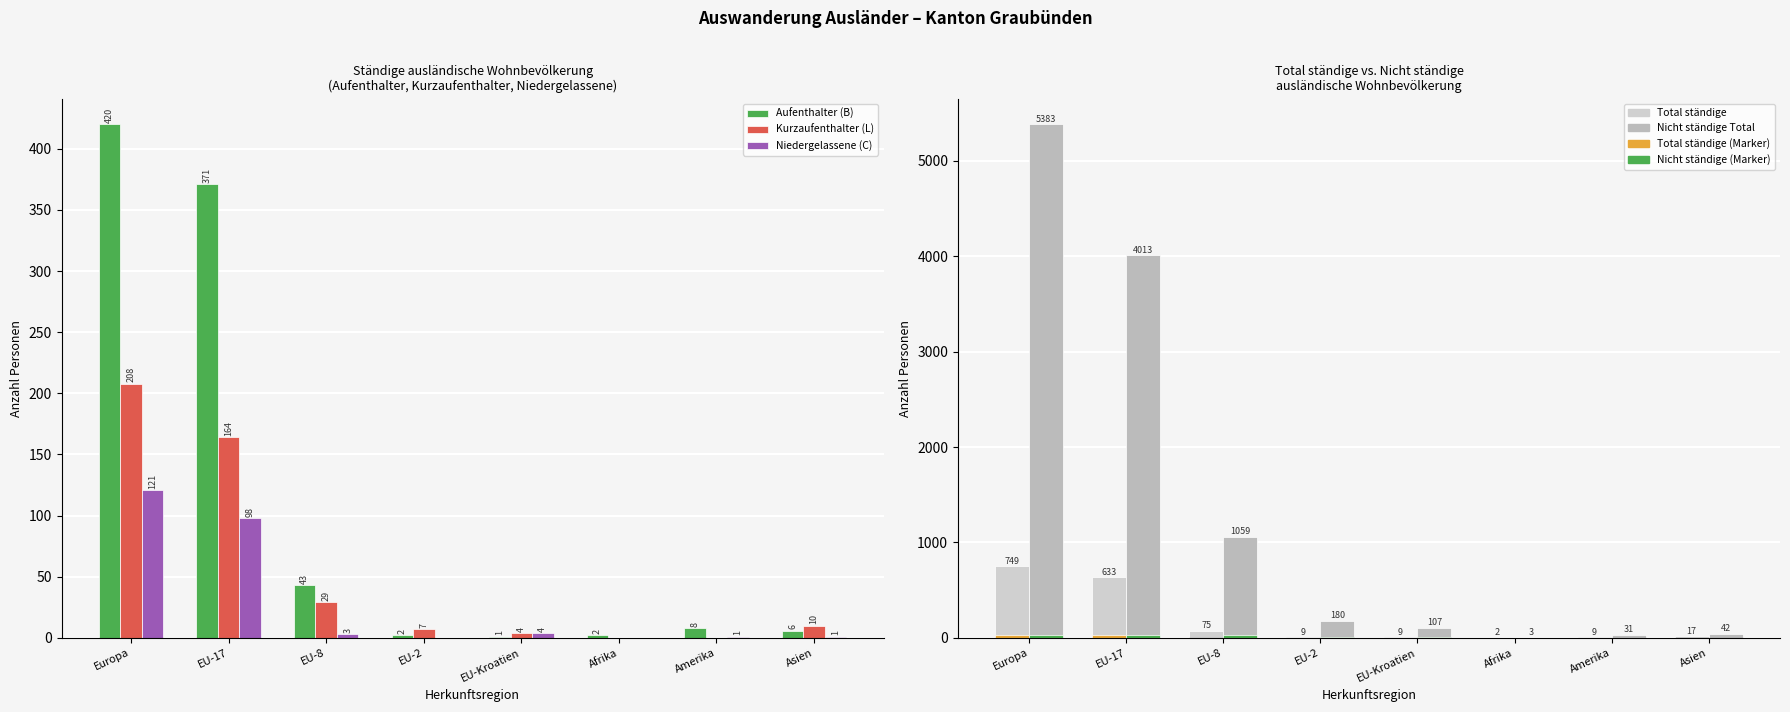

What is the sum of the Niedergelassene (C) values at EU-Kroatien and Asien?

5